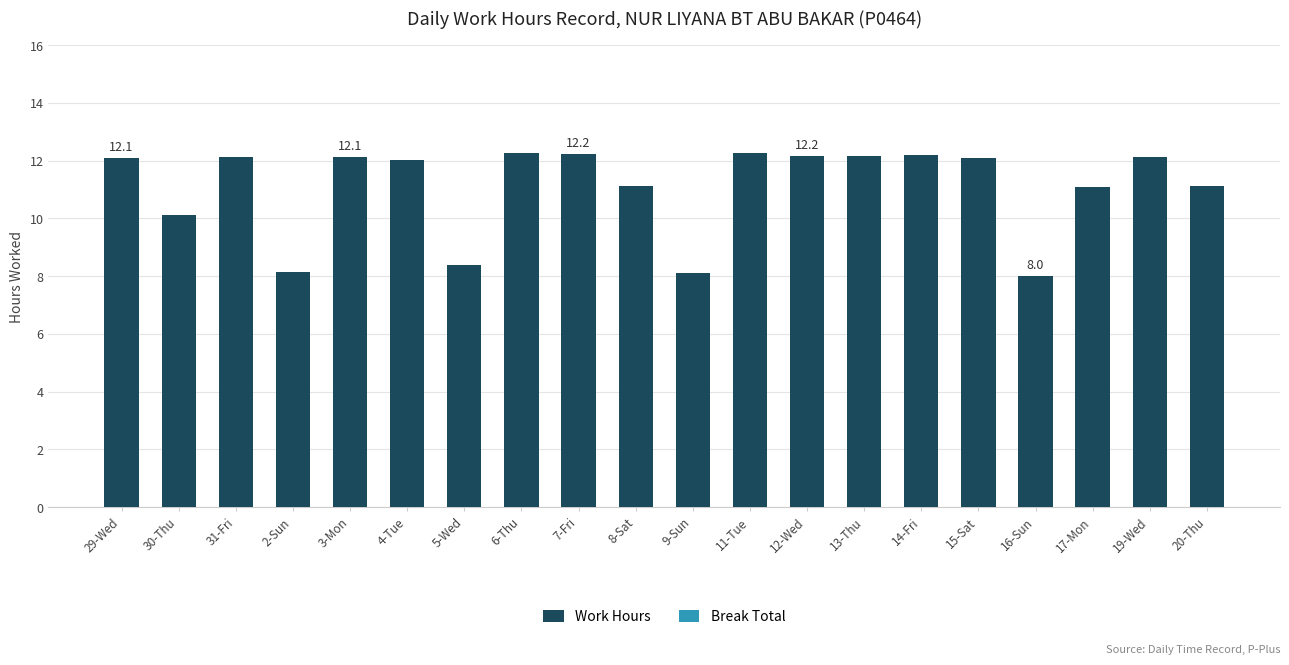

What is the maximum value shown in the chart?

12.3